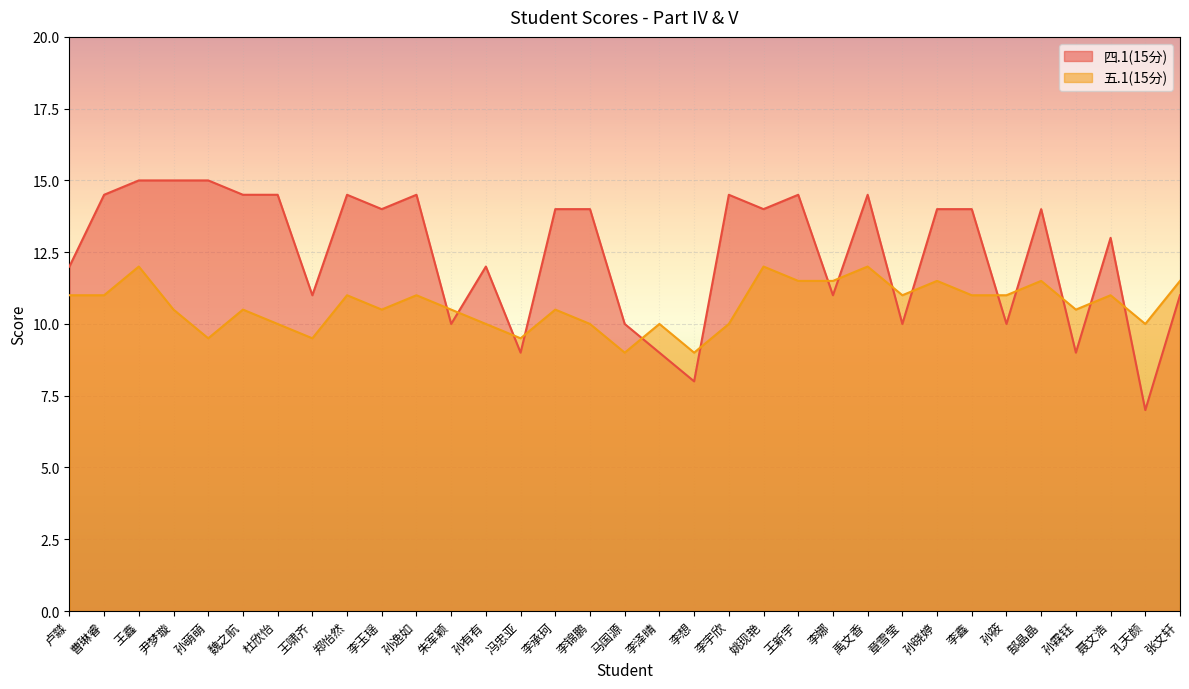

Rank the series by their maximum value, from highest to lowest.

四.1(15分), 五.1(15分)